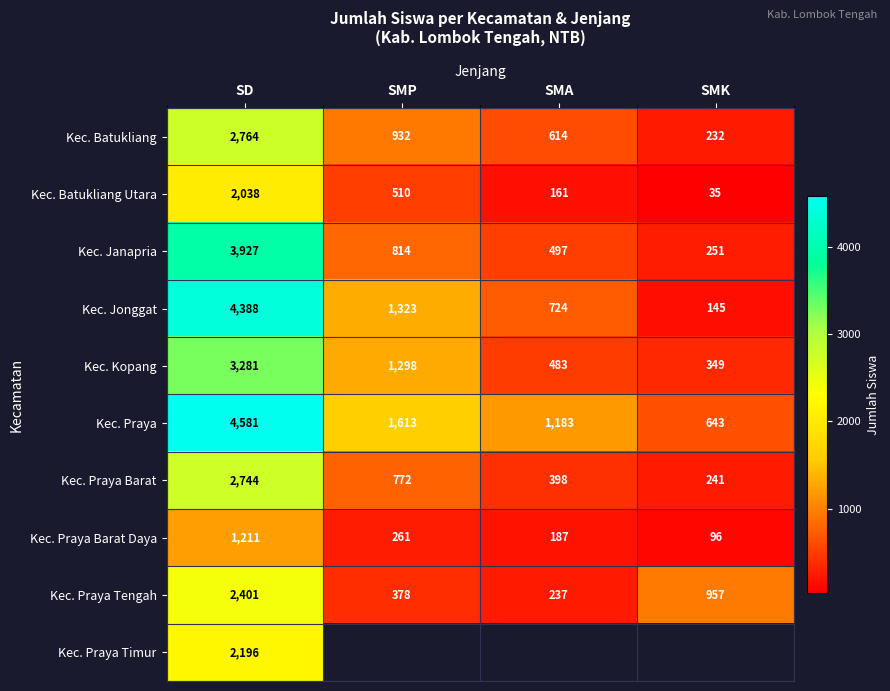

At which label does Kec. Praya Barat Daya first exceed 261?

SD